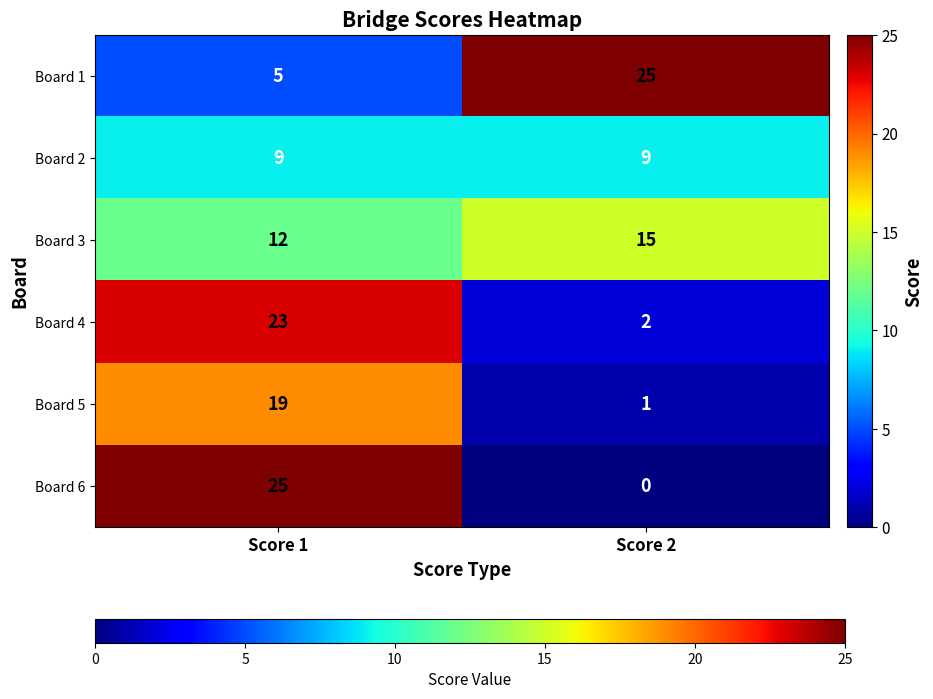

At which label is Board 3 closest to 13?

Score 1